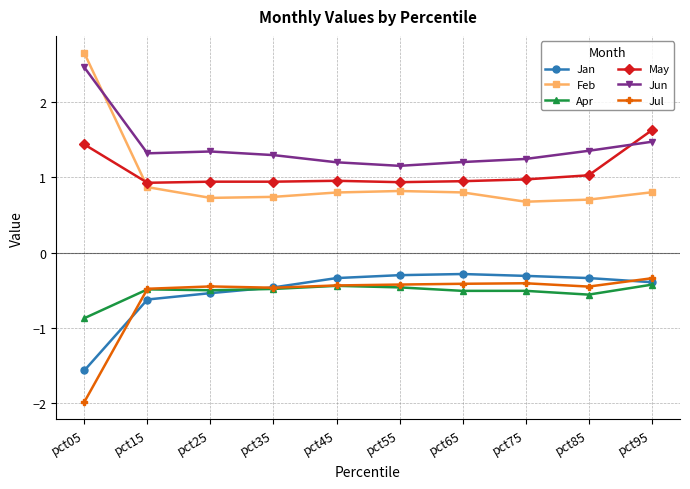

Where is Jun nearest to the value 1?

pct55